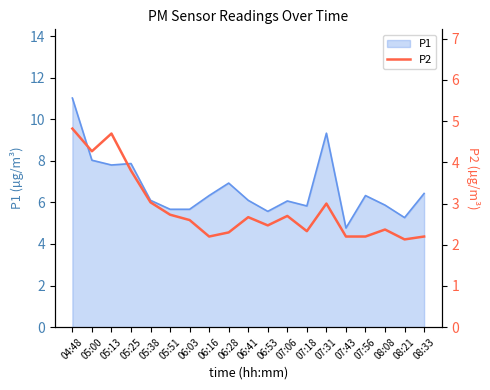

How many categories are shown in the chart?

19